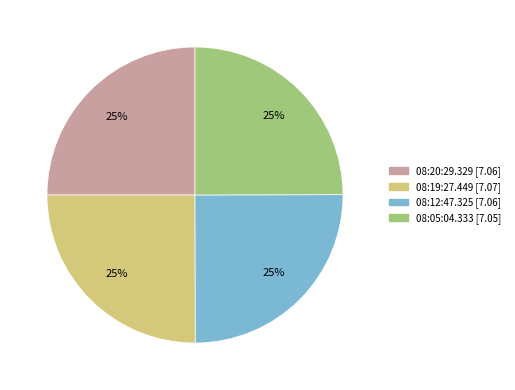

To the nearest percent, what is the average slice percentage?

25%